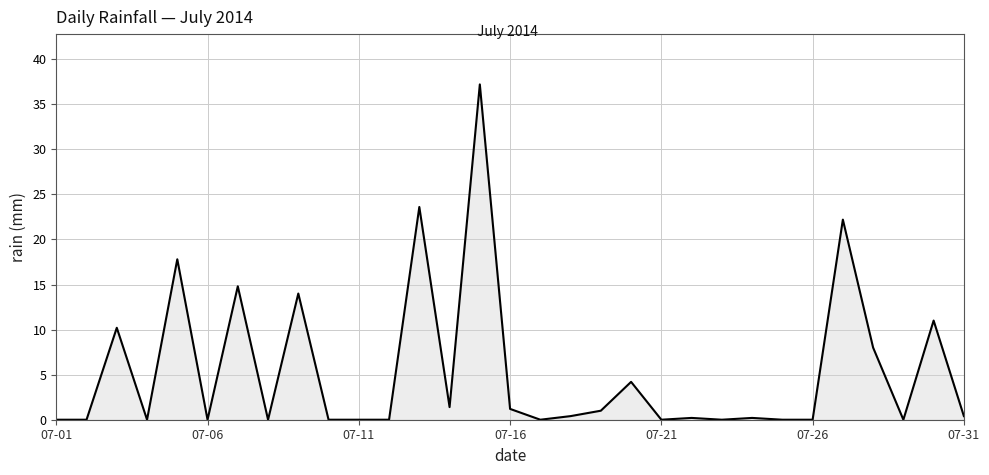

What is the difference between the maximum and minimum values?

37.2